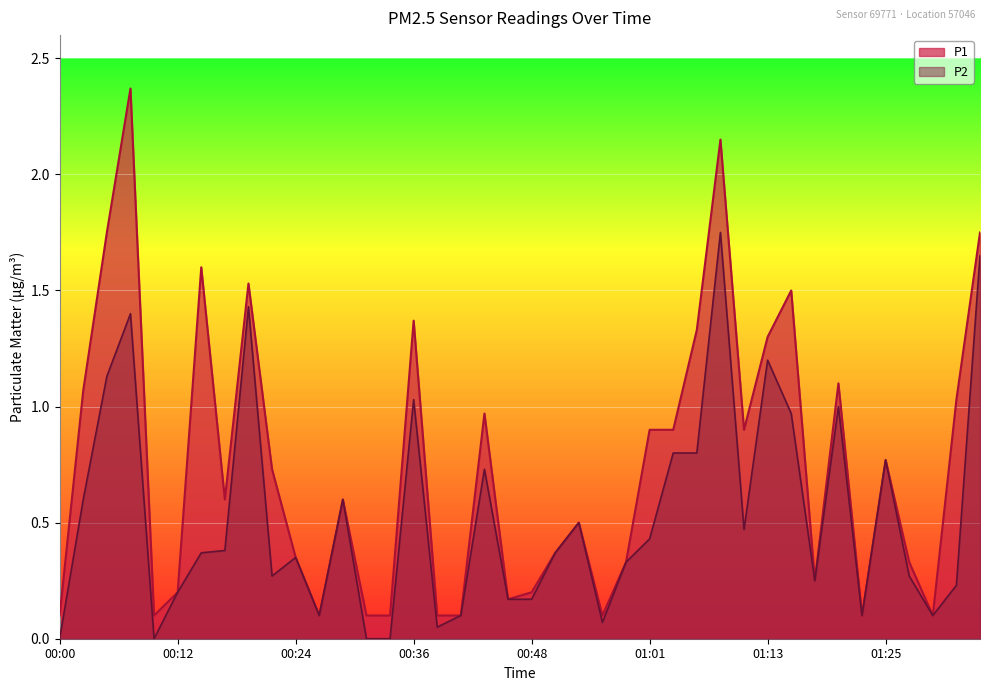

At which label is P1 closest to 1?

00:44